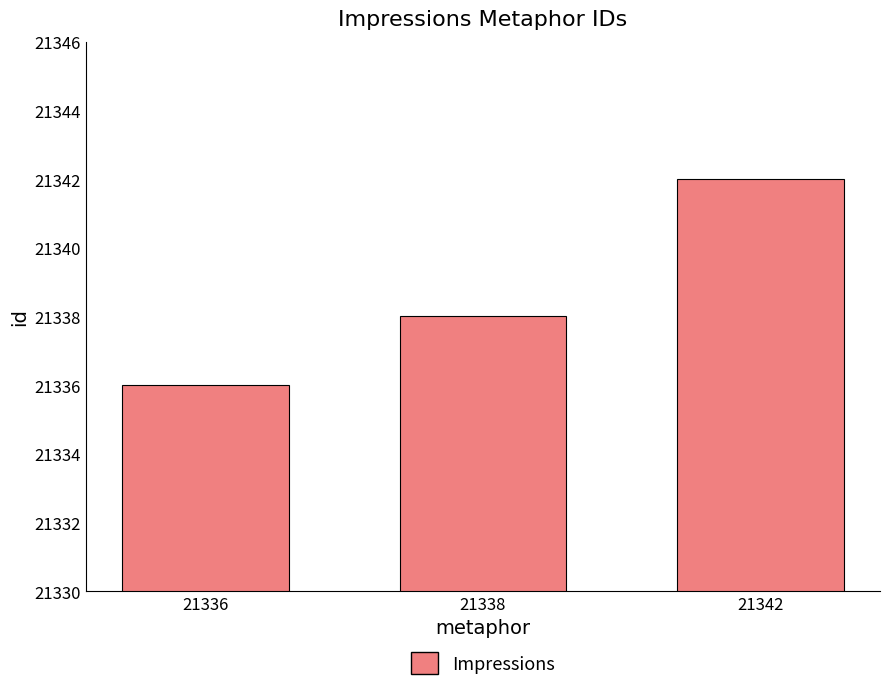

Reading left to right, extract all data points from this chart.

21336	21338	21342